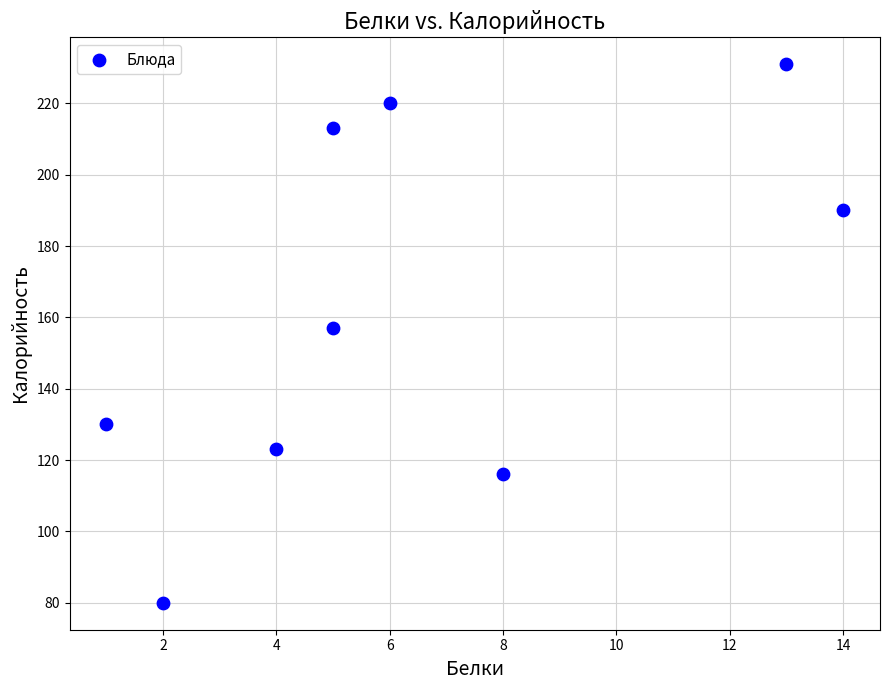

What is the average Y value?

162